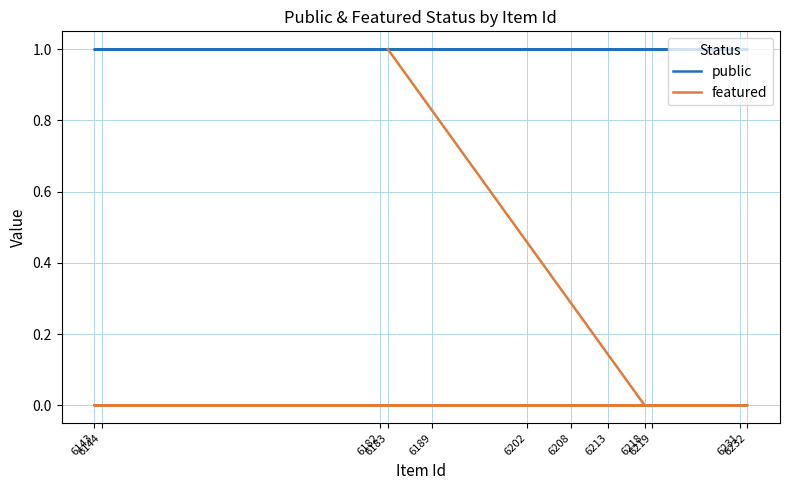

Rank the series at 6189 from highest to lowest value.

public, featured